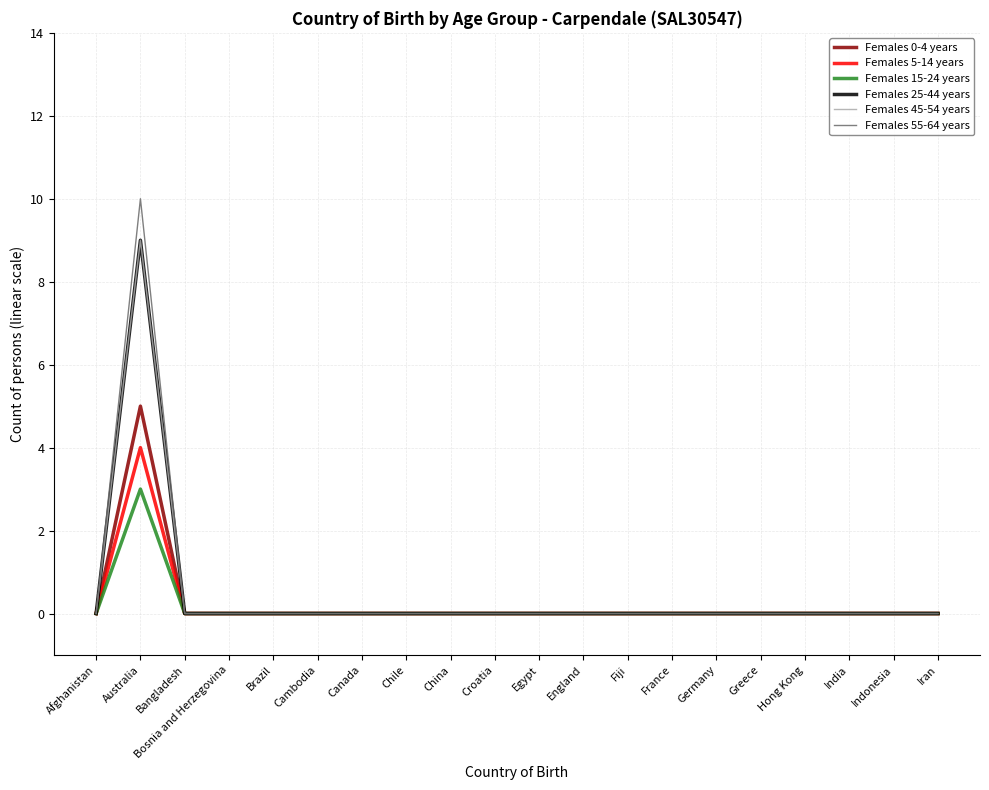

The Females 15-24 years series shows 0 at Germany. True or false?

True